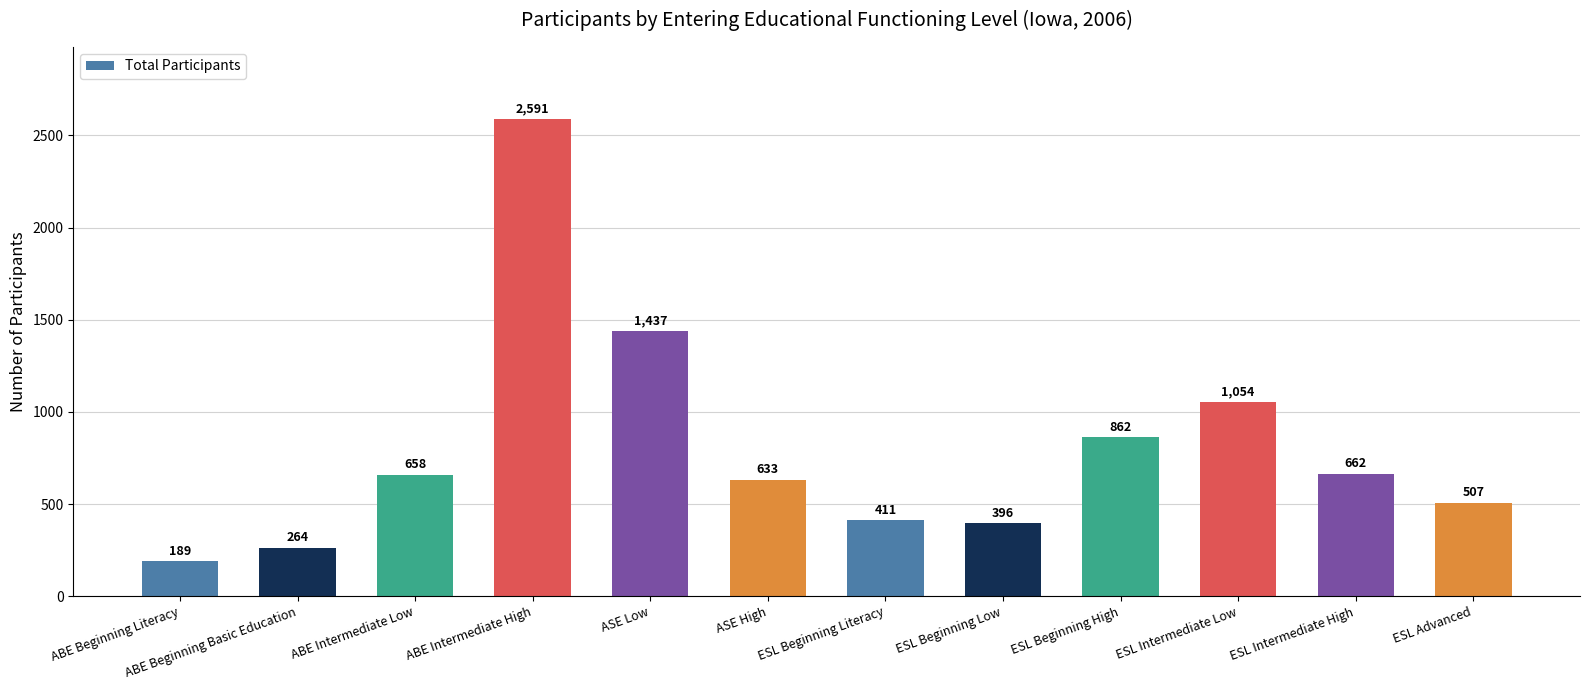

Reading right to left, extract all data points from this chart.

507	662	1054	862	396	411	633	1437	2591	658	264	189